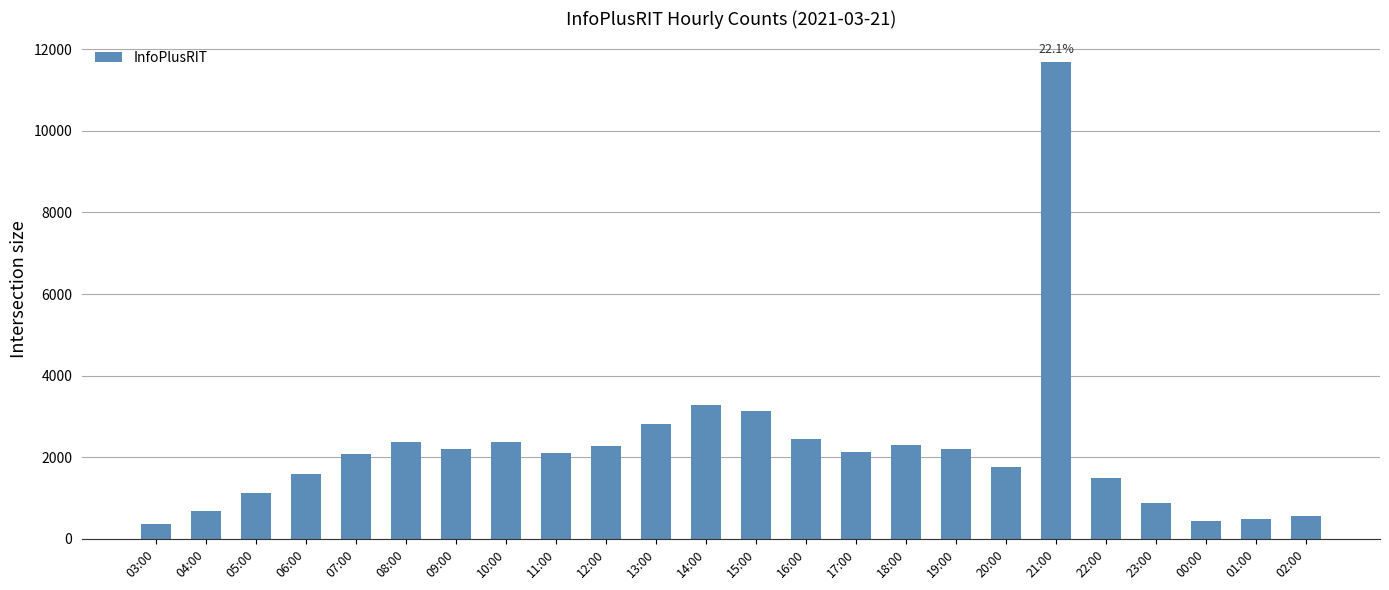

What is the sum of the values at 23:00 and 04:00?

1569